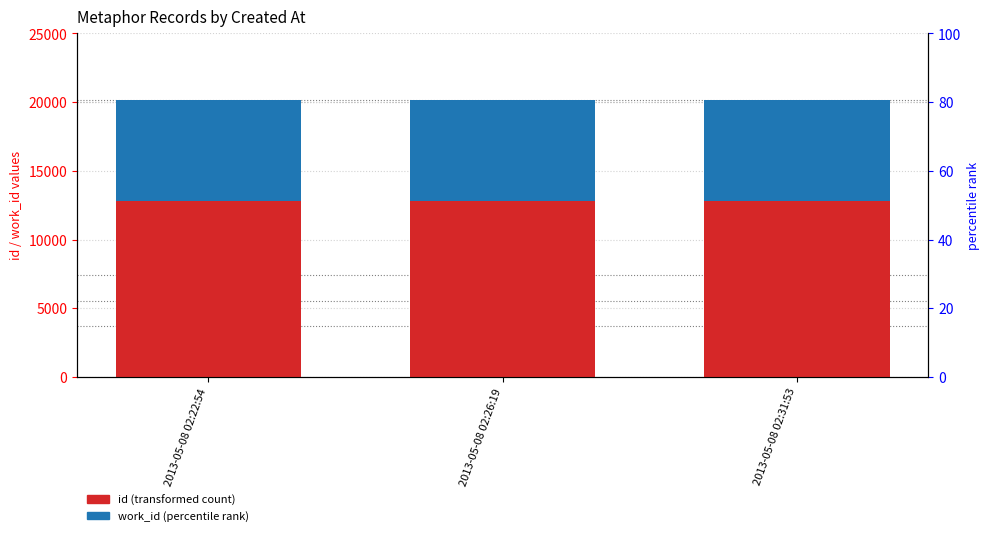

Which category has the highest value in the id series?

2013-05-08 02:31:53